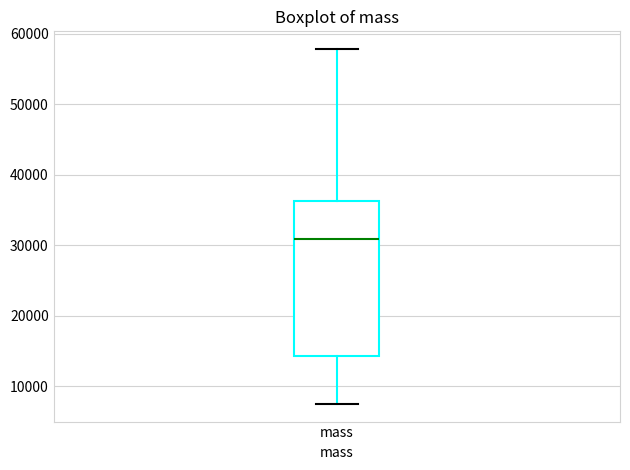

Read this box plot against the y-axis: the position of the median line, the range covered by the box, and the ends of both whiskers. The values are not printed on the chart, so give them approximately, as read against the axis.

median 31000, box 14000 to 36000, whiskers 8000 to 58000